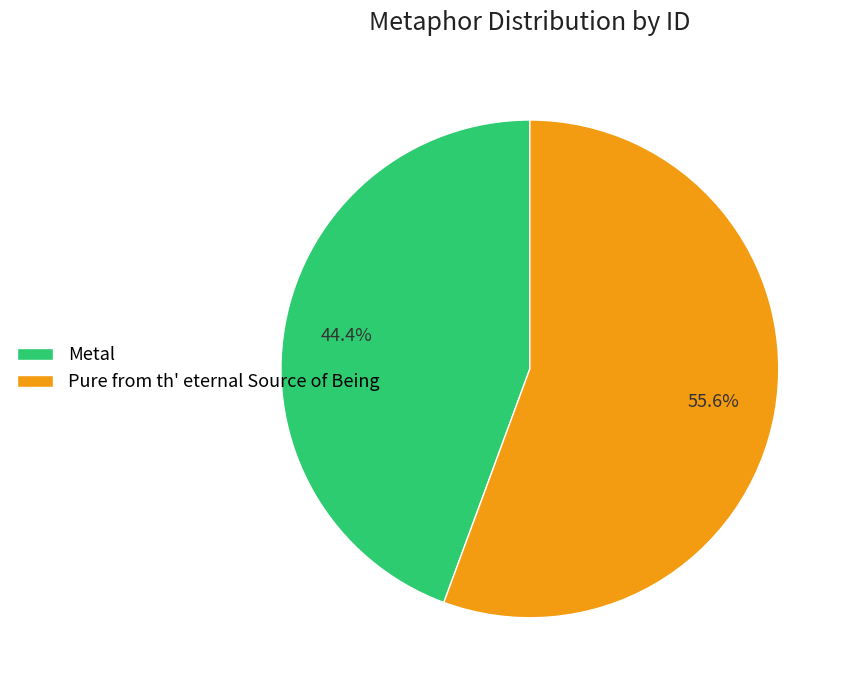

To the nearest percent, what is the difference between the largest and smallest slice percentages?

11%